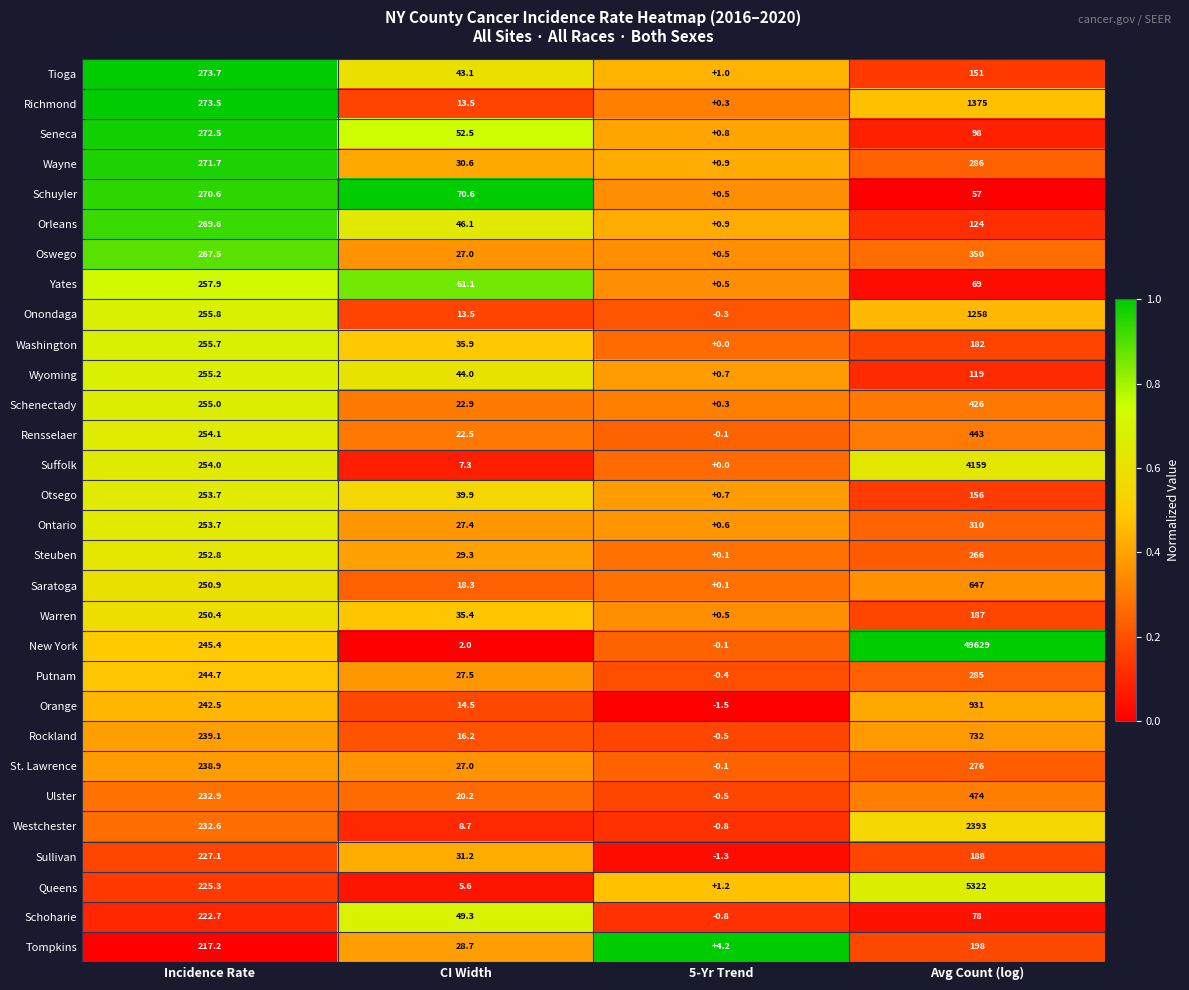

Which series has the largest total across all categories?

New York